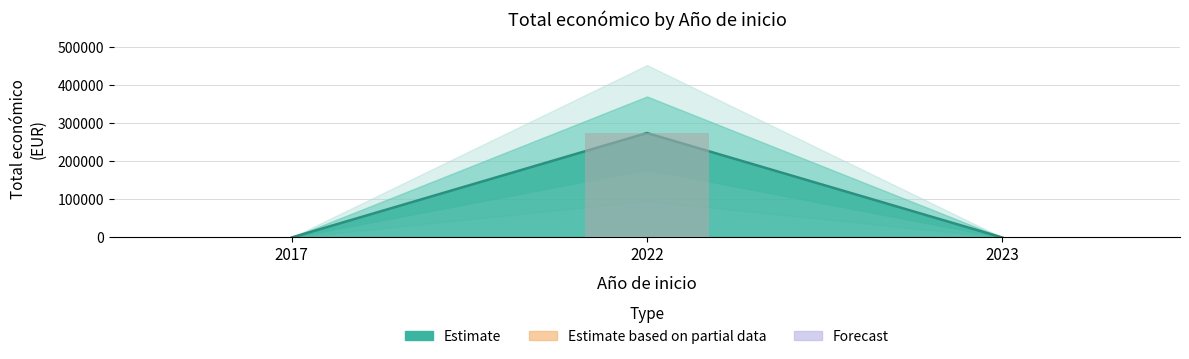

Does the chart contain stacked bars?

No